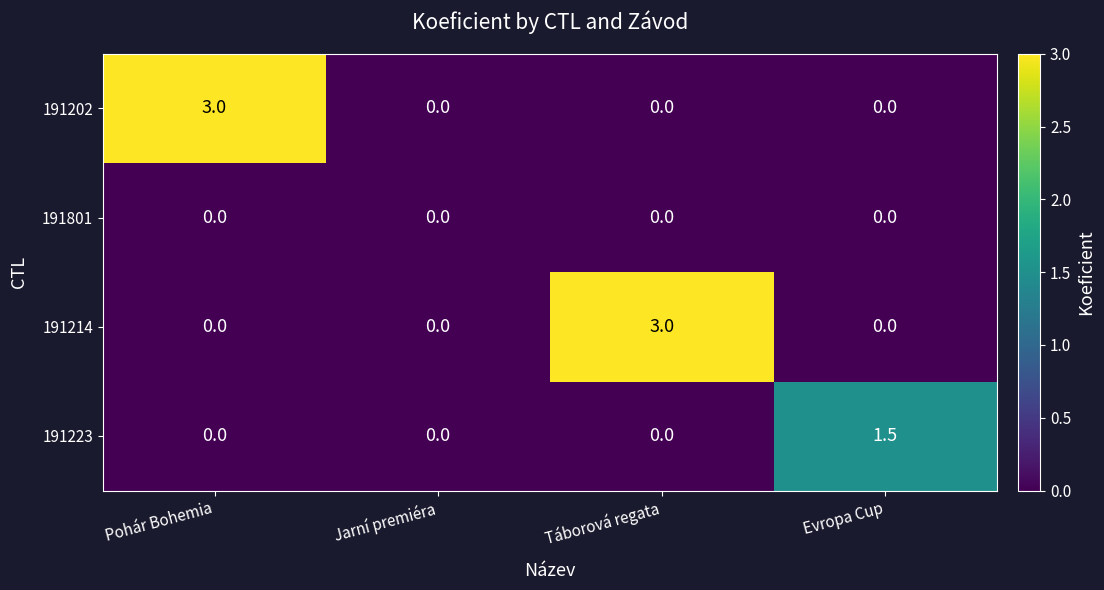

What is the spread (max minus min) of values at Pohár Bohemia?

3.0